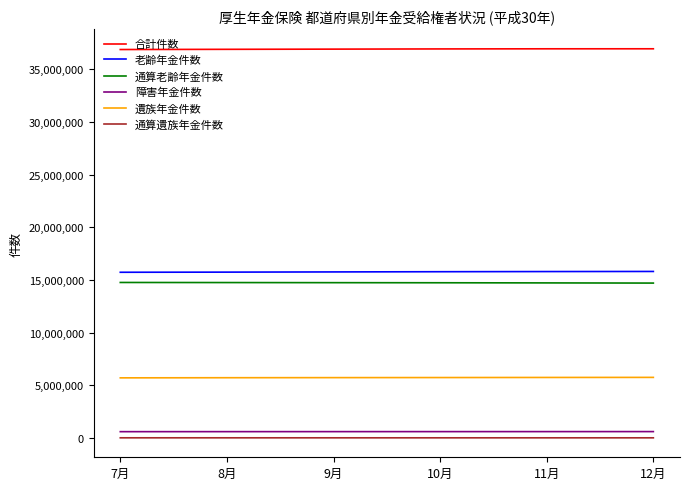

True or false: 遺族年金件数 has a value of 5765354 at 12月.

True